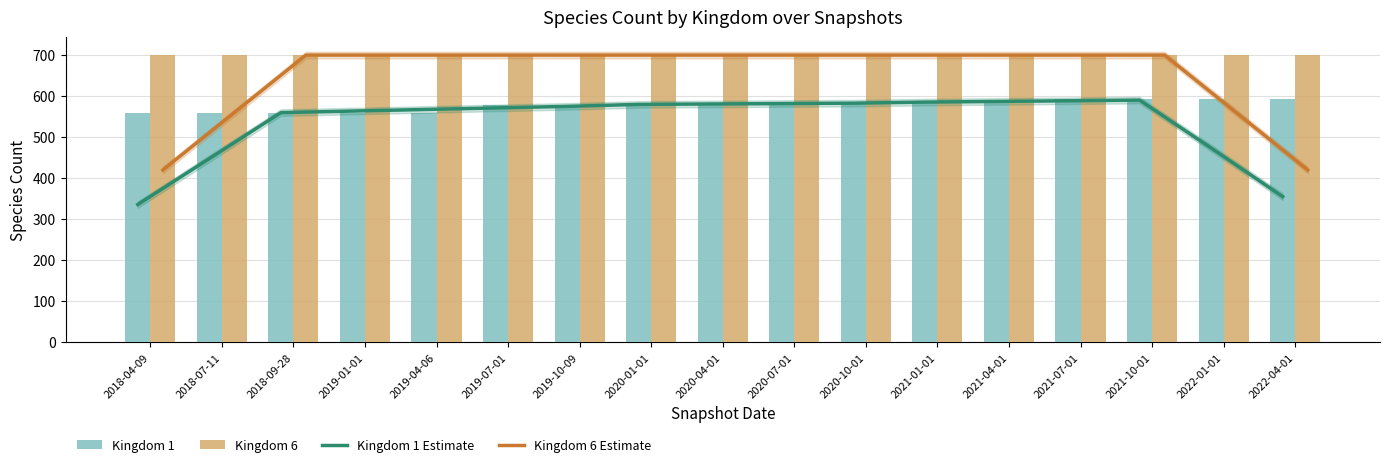

What position from the right is 2019-07-01?

12